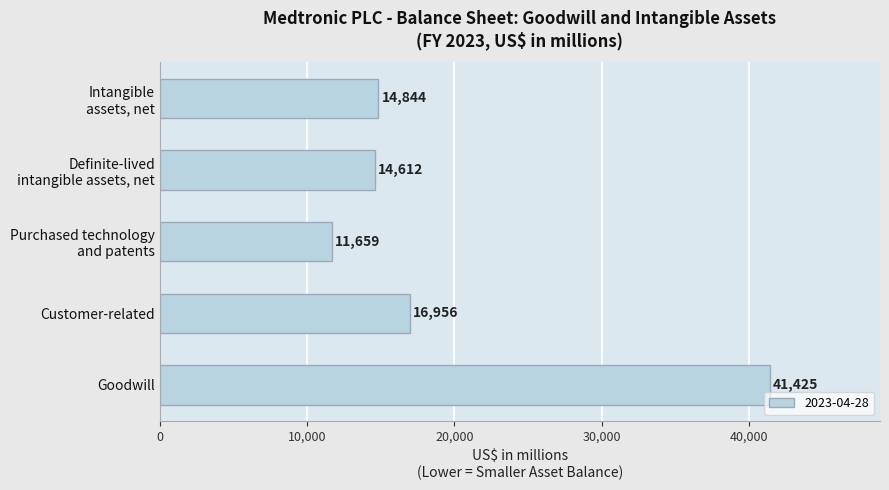

True or false: the data shows 16956 at Customer-related.

True